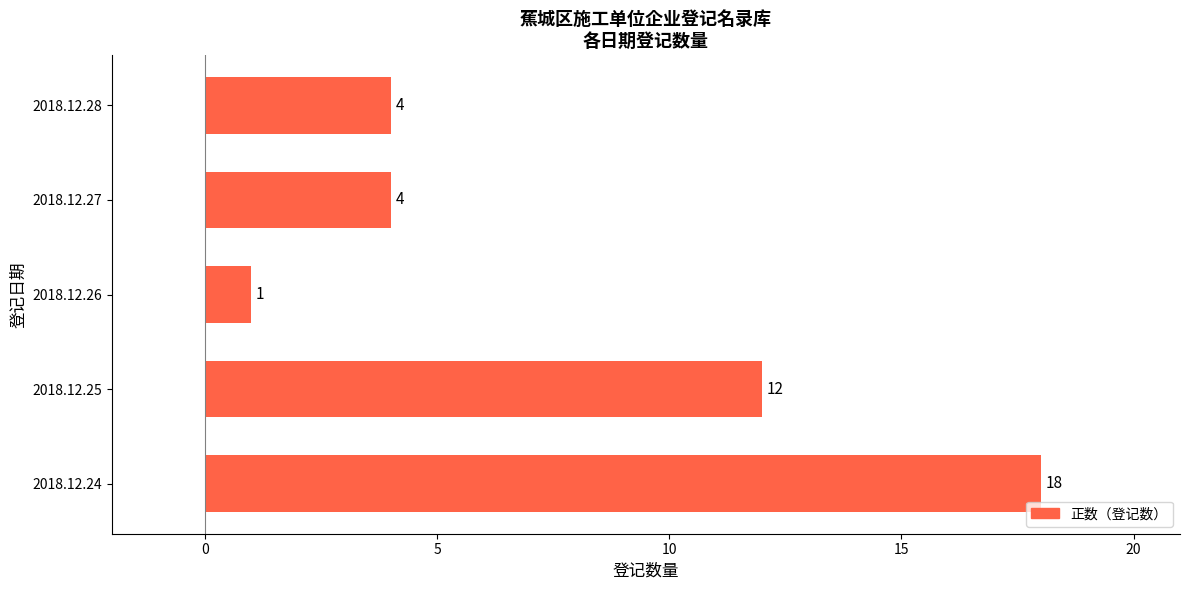

Is it true that the value at 2018.12.26 is 1?

True